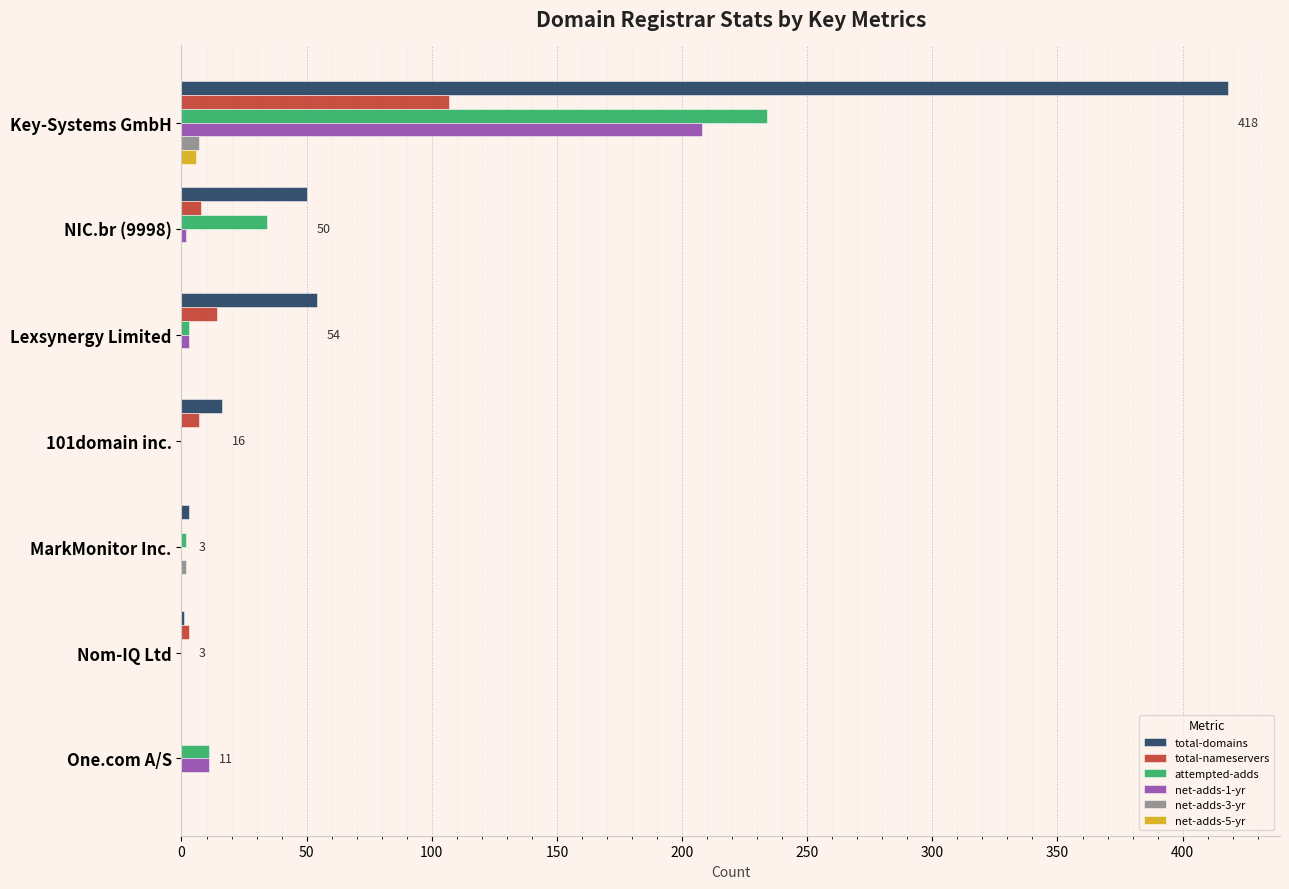

Which series has the widest spread of values?

total-domains